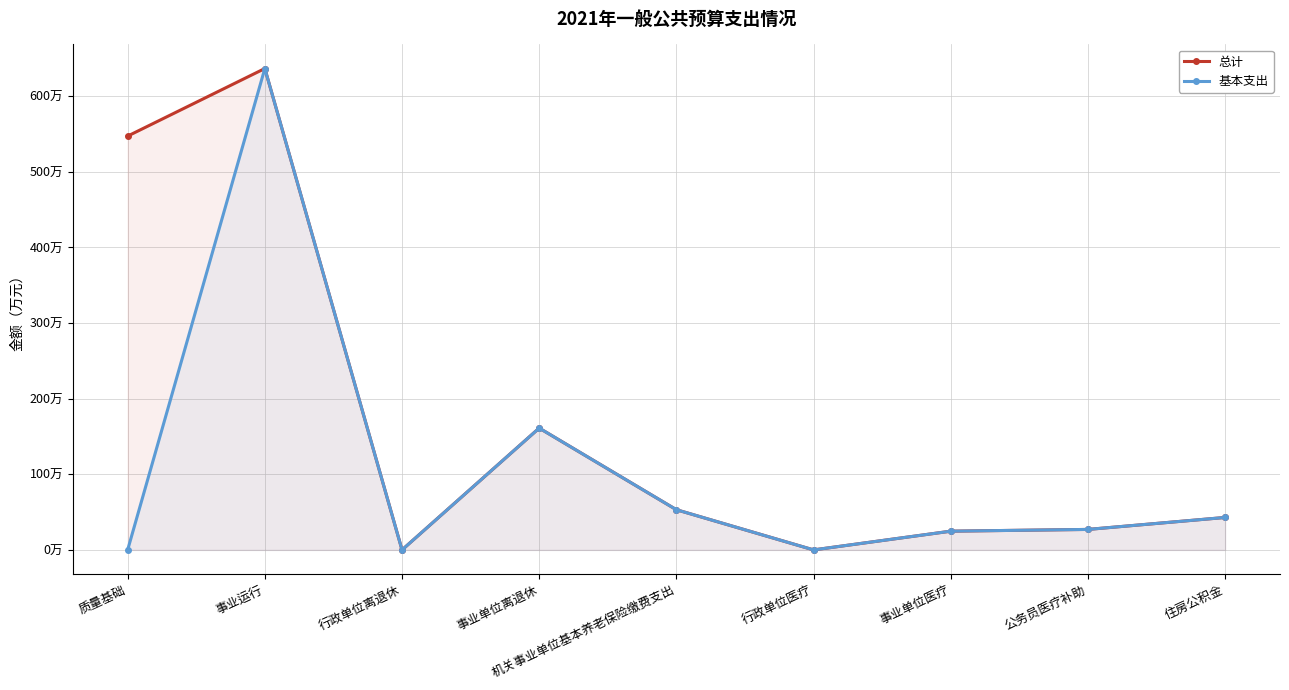

True or false: 总计 has a value of 636.5 at 事业运行.

True